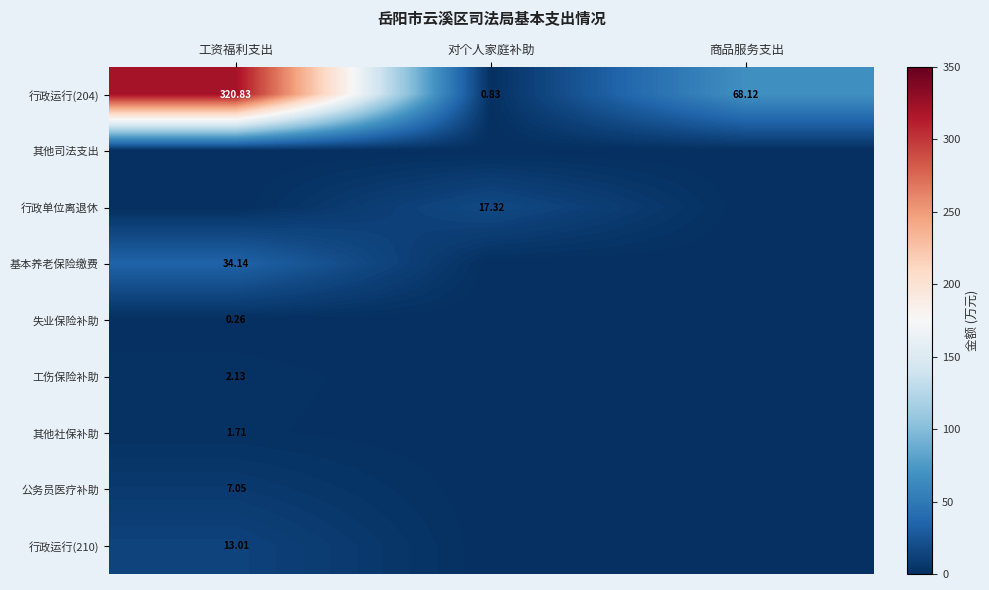

Which category has the lowest value in the 工伤保险补助 series?

对个人家庭补助